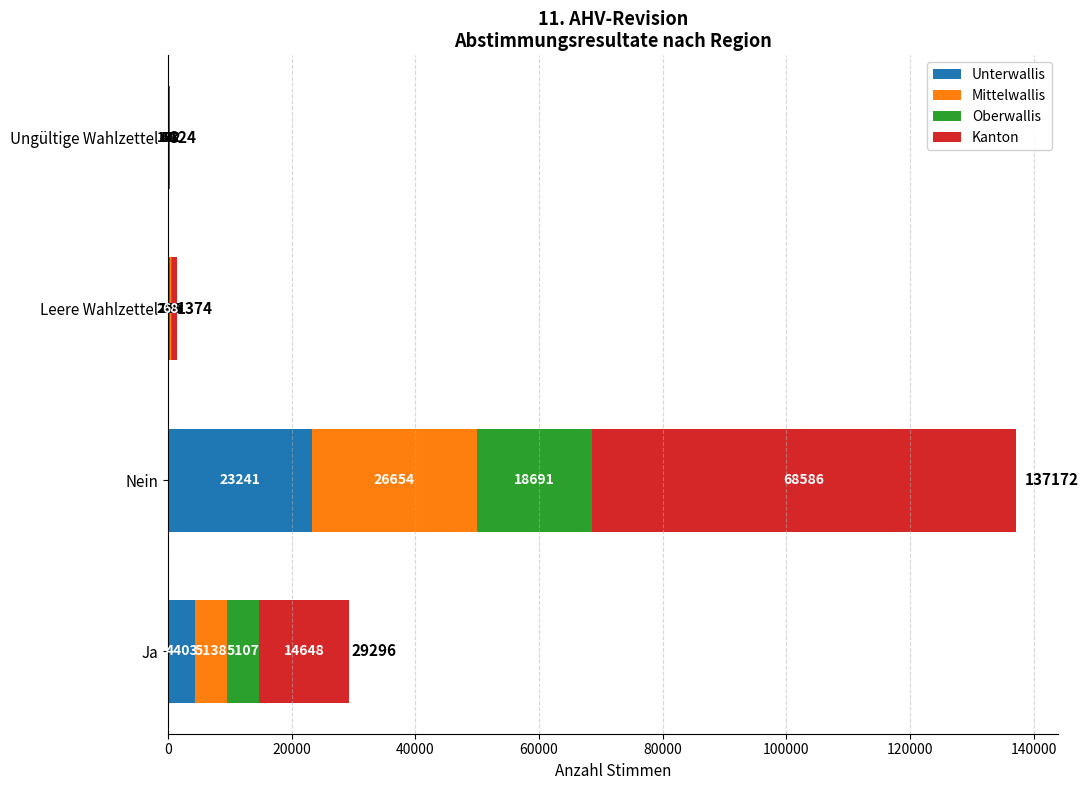

At which category is the sum across all series the highest?

Nein